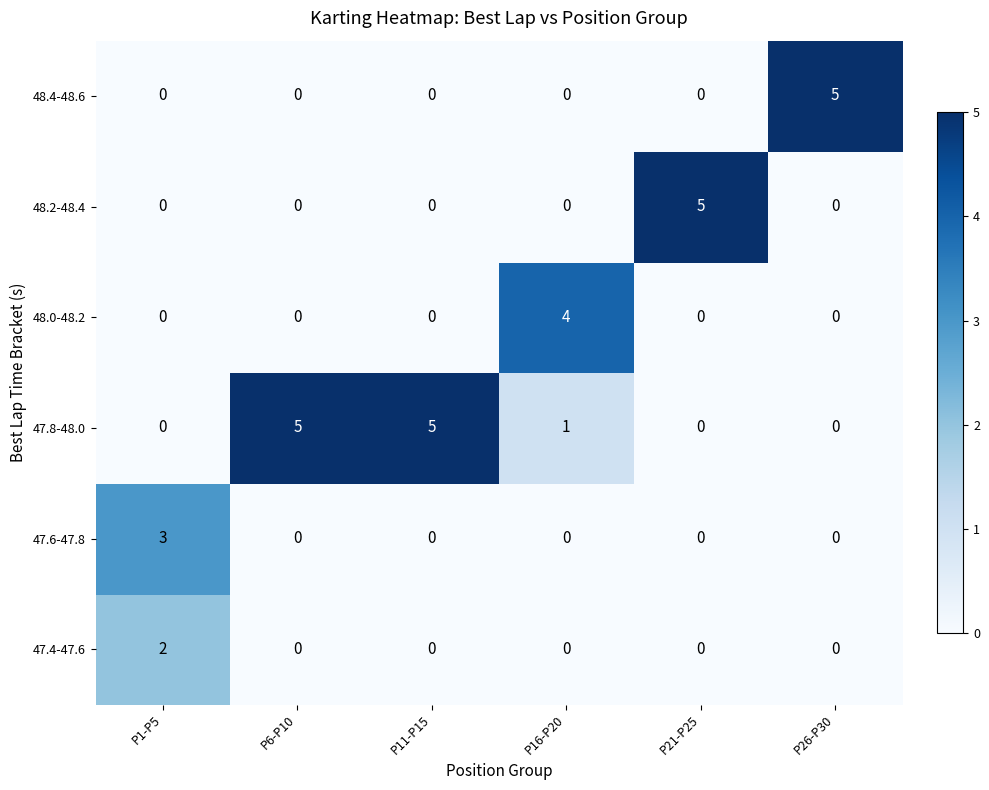

What is the difference between the highest and lowest values at P21-P25?

5